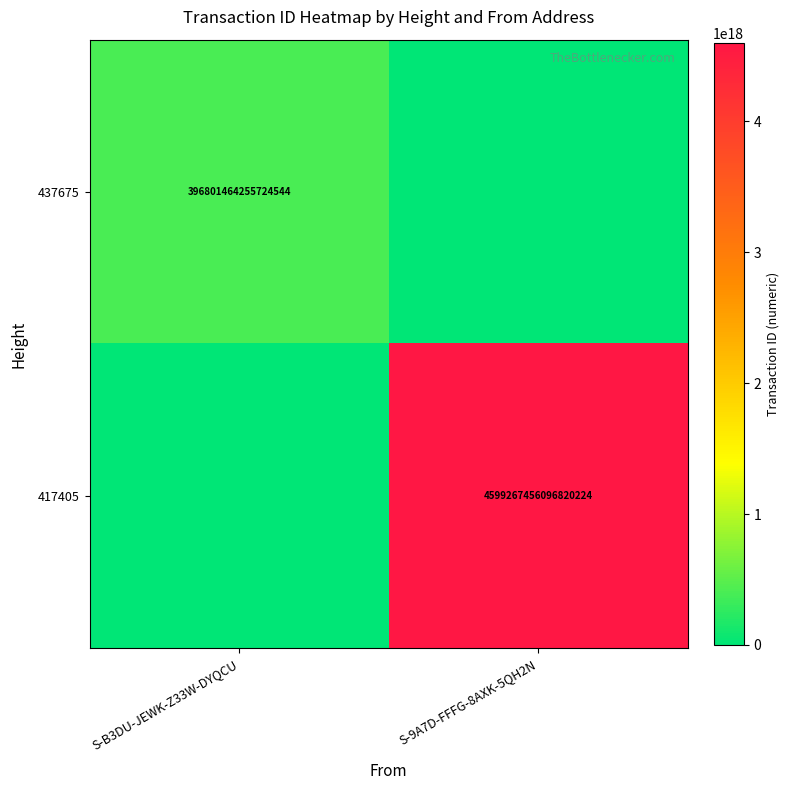

True or false: 417405 has a value of 4599267456096820224 at S-9A7D-FFFG-8AXK-5QH2N.

True